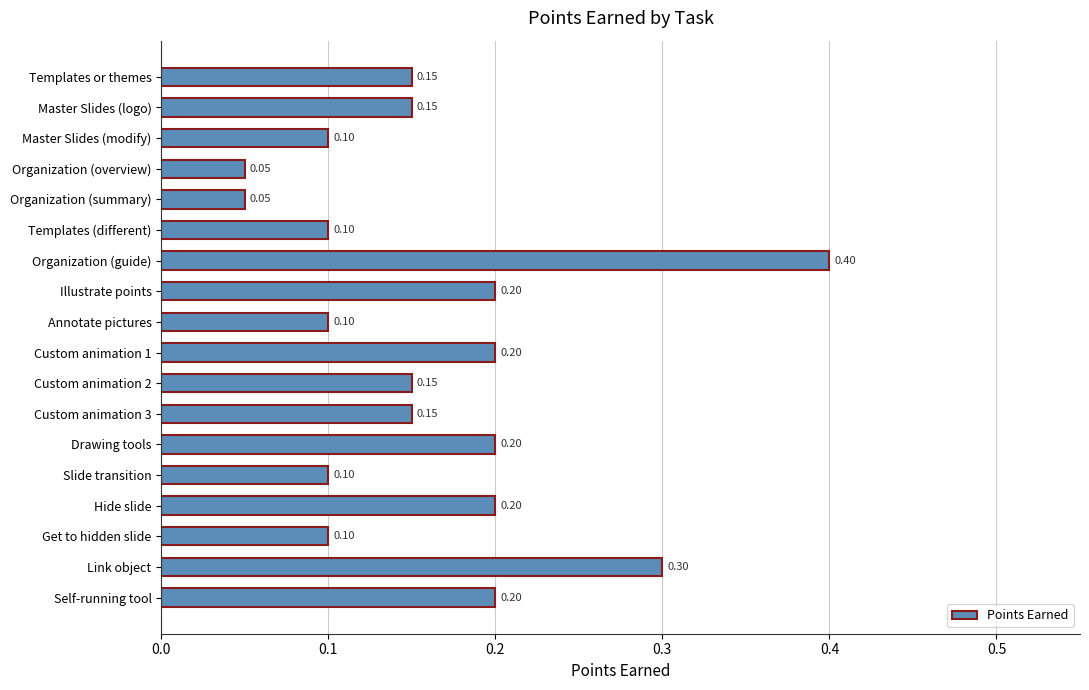

Which has a higher value, Organization (overview) or Custom animation 1?

Custom animation 1